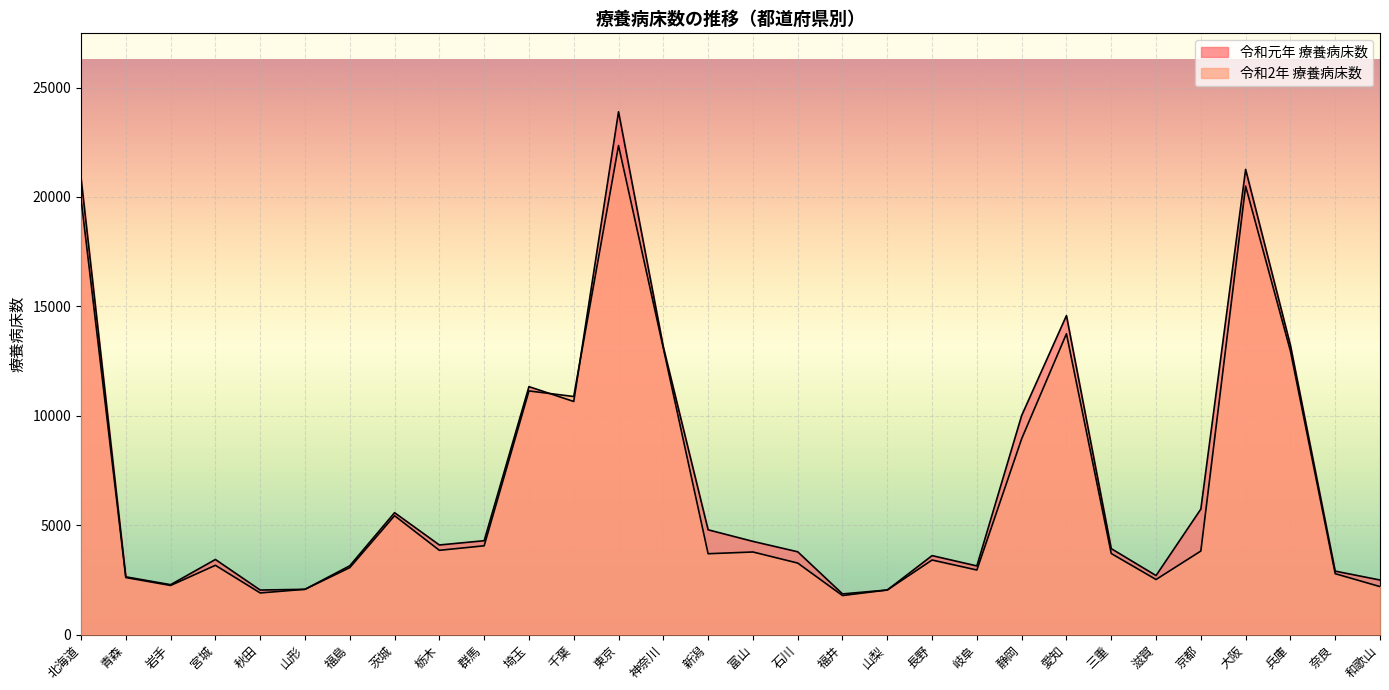

After their last crossing, which series has the higher values: 令和元年 療養病床数 or 令和2年 療養病床数?

令和元年 療養病床数